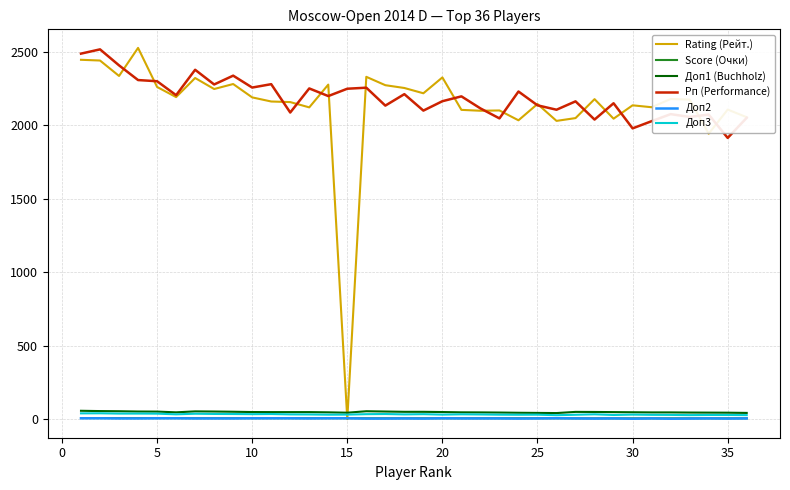

True or false: Рп (Performance) and Доп1 (Buchholz) cross at least once.

False